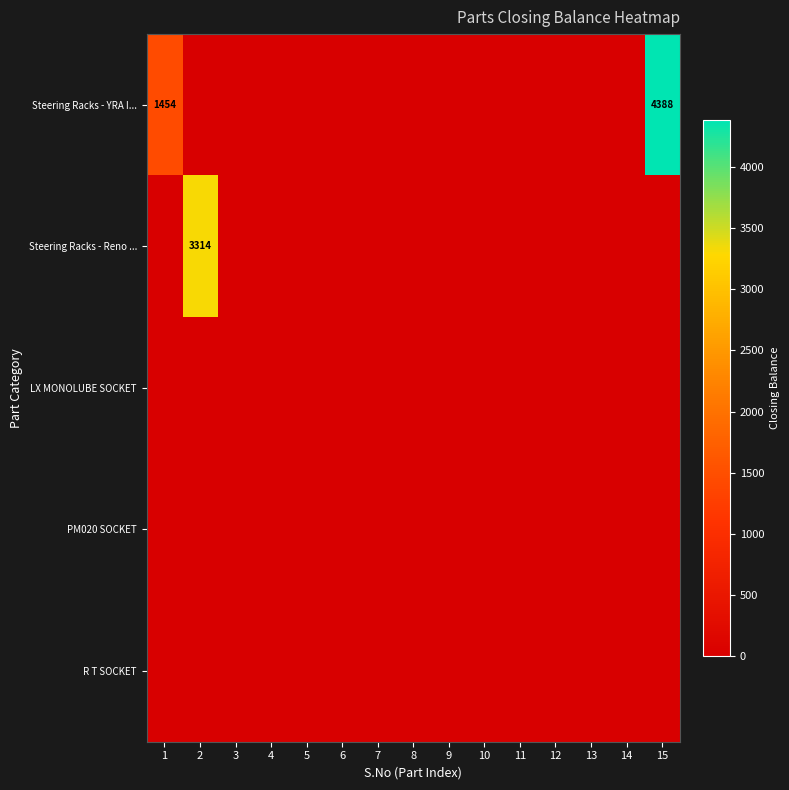

The value of Steering Racks - Reno ... at 2 is 1531. True or false?

False